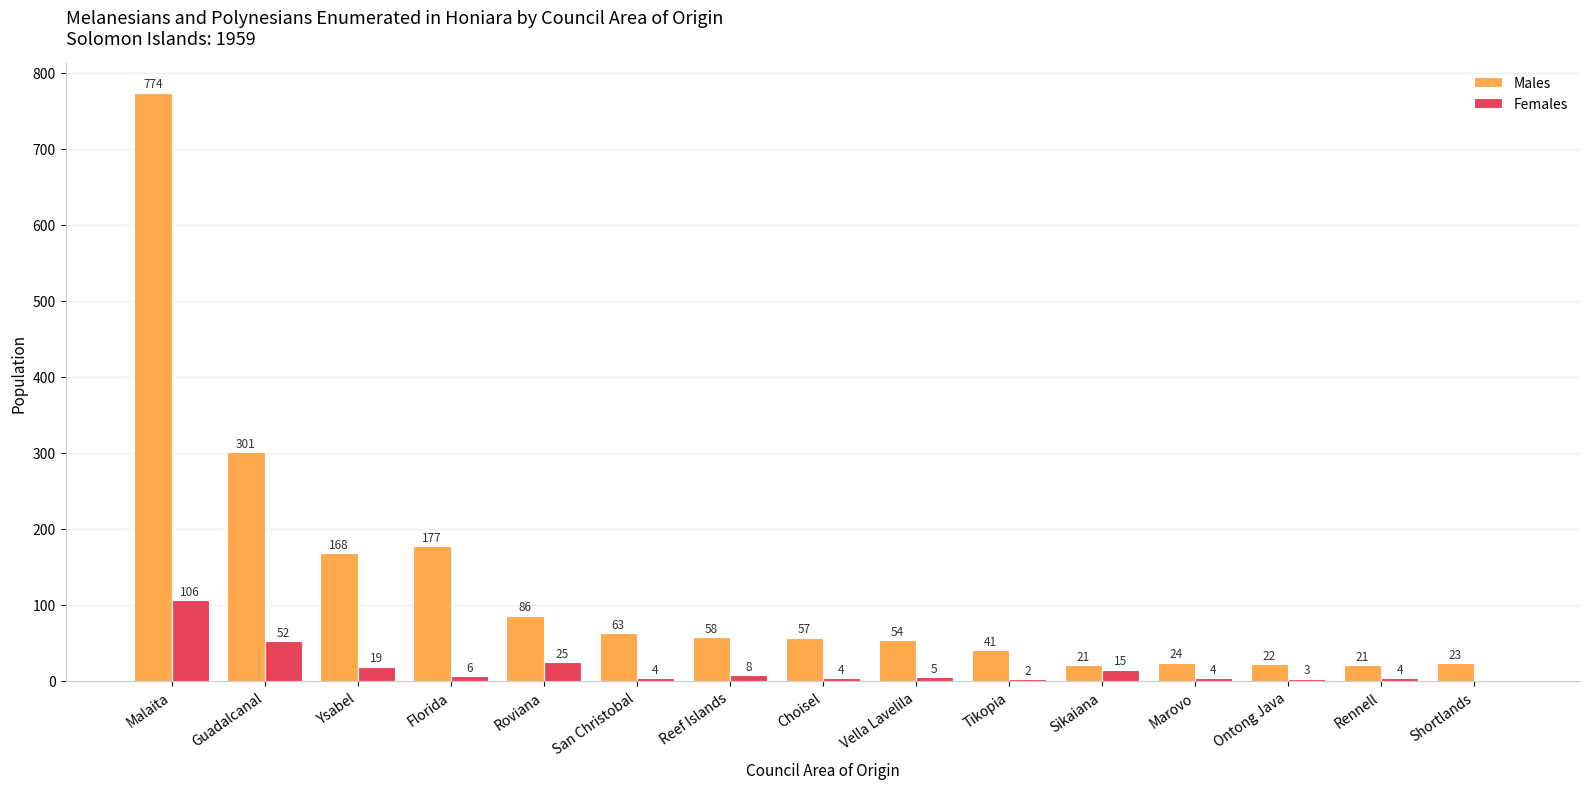

Which series has the largest total across all categories?

Males